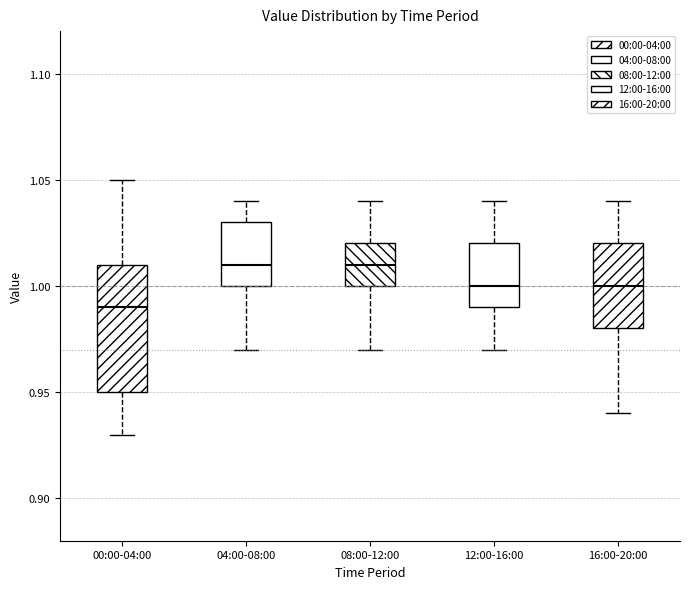

Reading left to right, transcribe this box plot: for each box, give where its median line is, the range the box spans, and where its two whiskers end, as read against the y-axis. The values are not printed on the chart, so give them approximately, as read against the axis.

00:00-04:00: median 0.99, box 0.95 to 1.01, whiskers 0.93 to 1.05
04:00-08:00: median 1.01, box 1.00 to 1.03, whiskers 0.97 to 1.04
08:00-12:00: median 1.01, box 1.00 to 1.02, whiskers 0.97 to 1.04
12:00-16:00: median 1.00, box 0.99 to 1.02, whiskers 0.97 to 1.04
16:00-20:00: median 1.00, box 0.98 to 1.02, whiskers 0.94 to 1.04